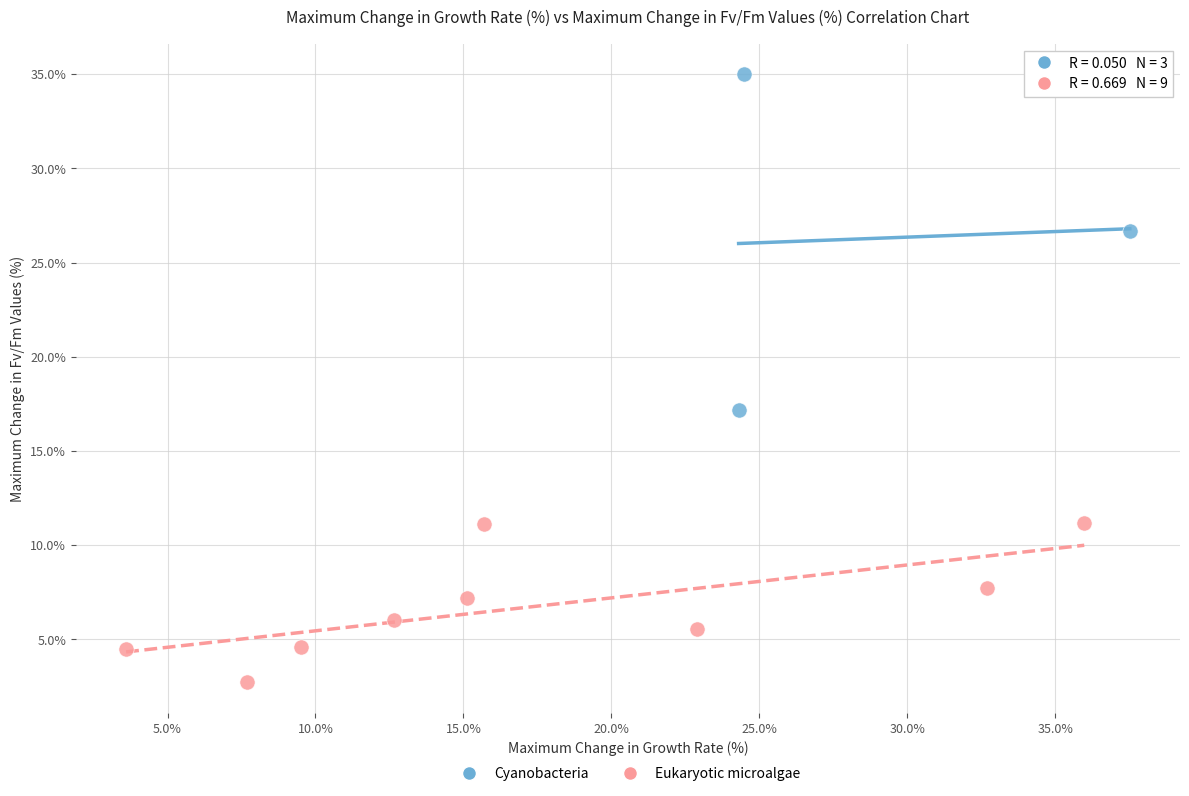

Which series contains the highest Y value?

Cyanobacteria